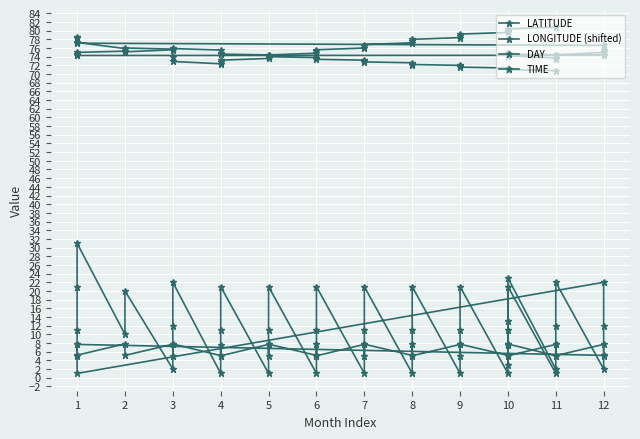

List the series in order of their peak value, lowest first.

TIME, DAY, LATITUDE, LONGITUDE (shifted)